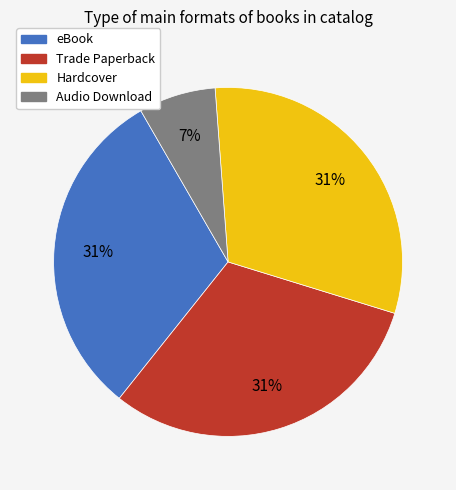

Does Trade Paperback account for over 50% of the chart?

No